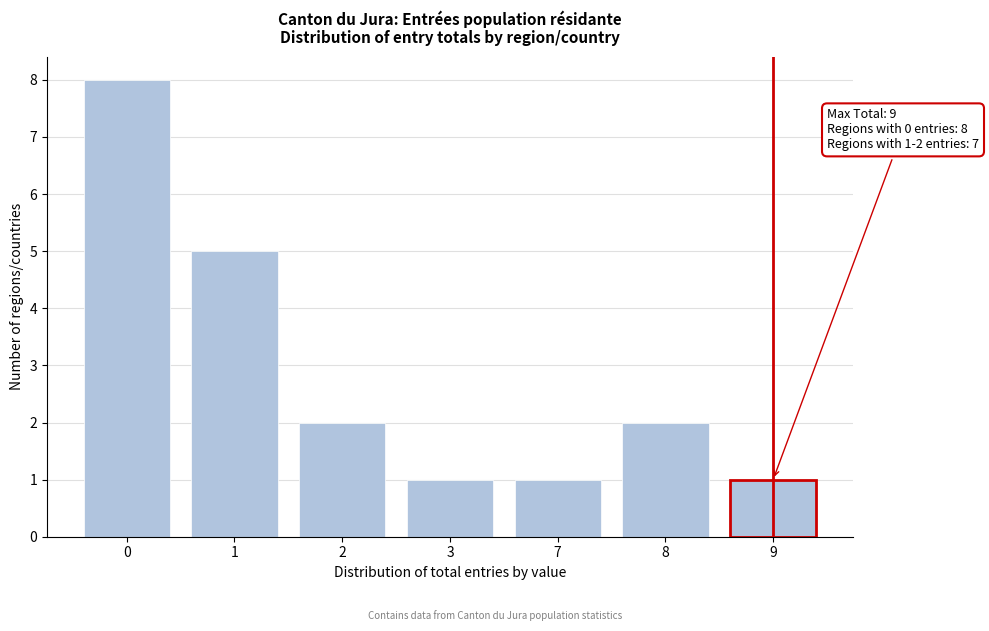

Reading right to left, transcribe all the data shown in this chart.

9=1	8=2	7=1	3=1	2=2	1=5	0=8